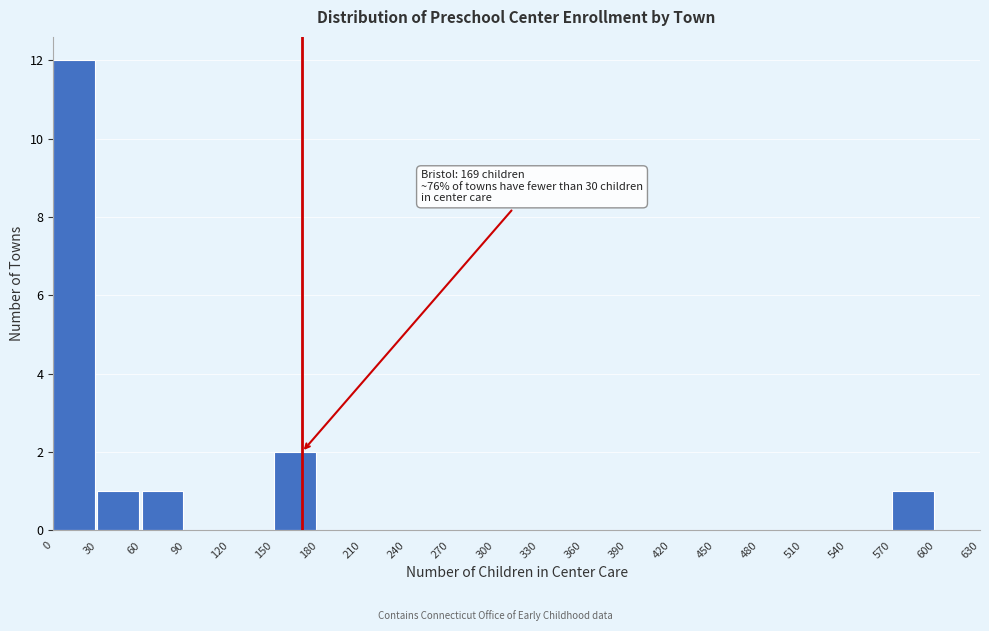

Over which range of the x-axis is the bar tallest?

0 to 30